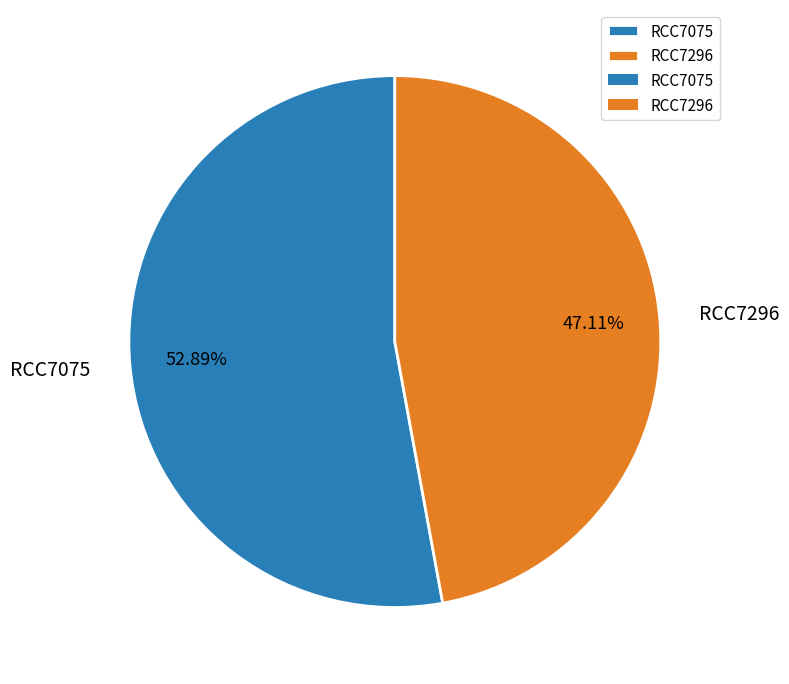

Which slice is the smallest?

RCC7296